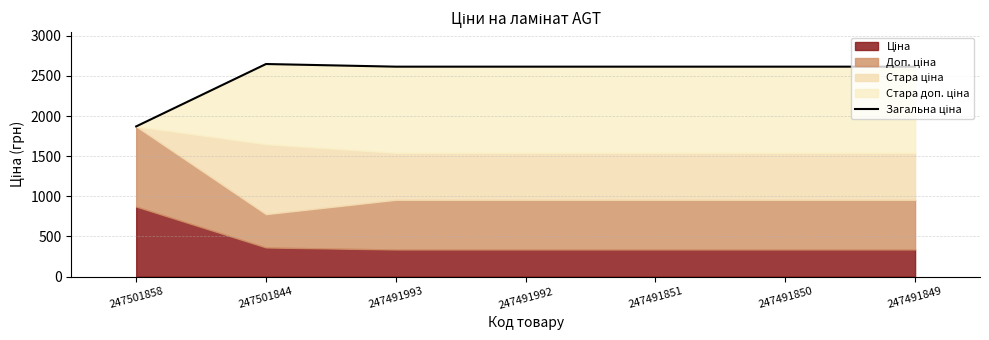

Which category has the lowest value across all series?

247501858